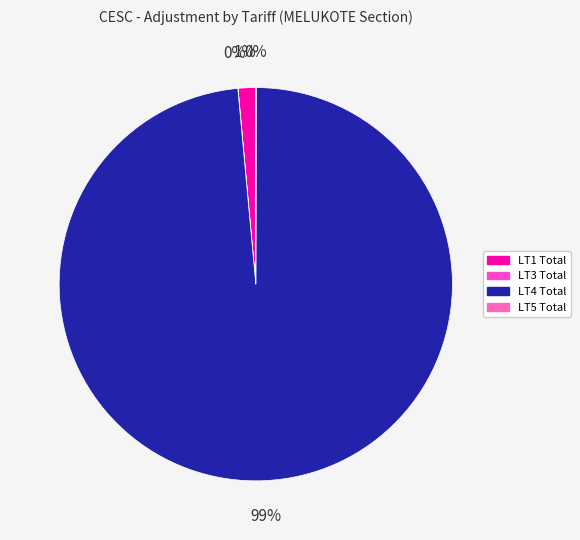

Which category has the biggest portion of the pie?

LT4 Total